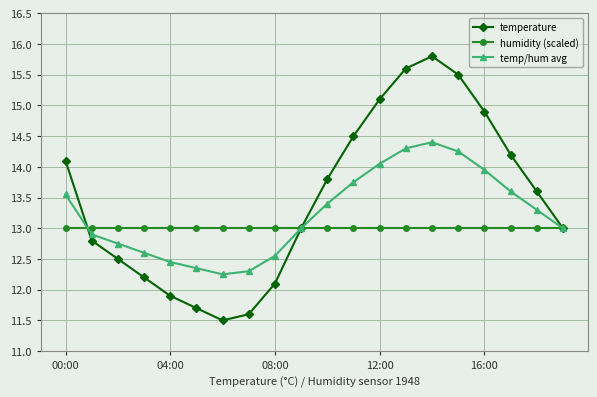

What is the lowest value of the temperature series?

11.5